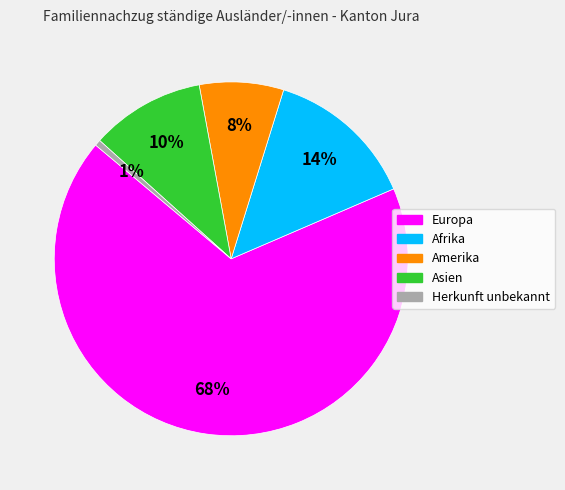

How many slices are in this pie chart?

5